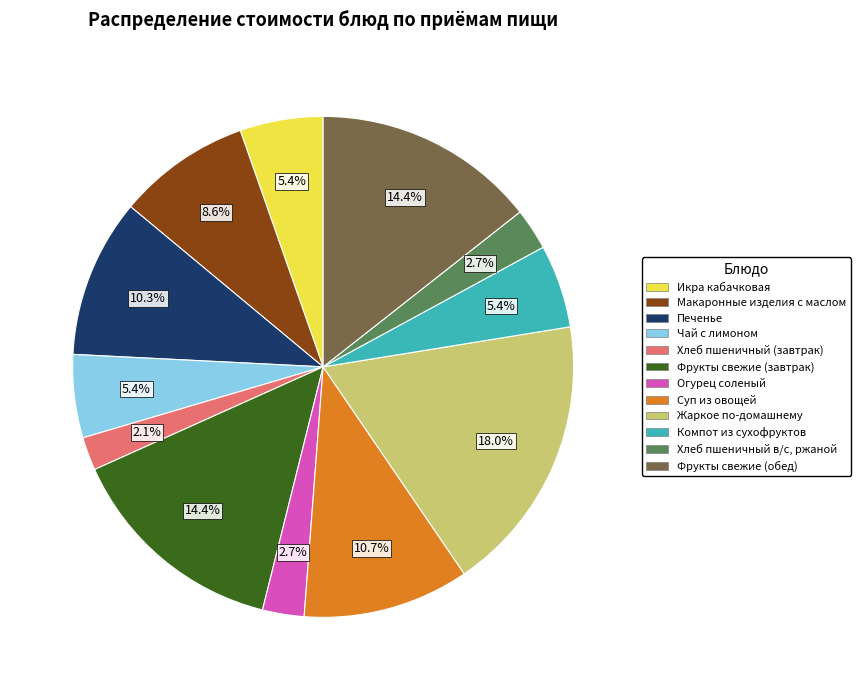

True or false: Фрукты свежие (завтрак) accounts for 14% of the total.

True